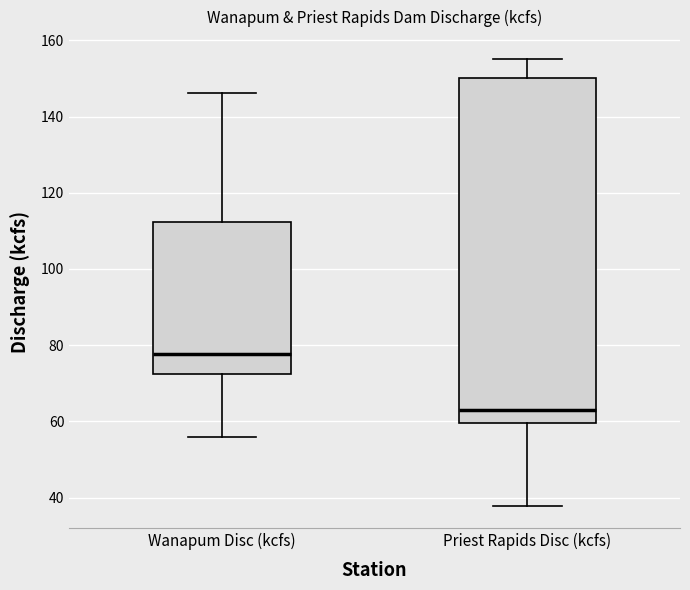

Comparing the boxes themselves (not the whiskers), which one is the tallest?

Priest Rapids Disc (kcfs)